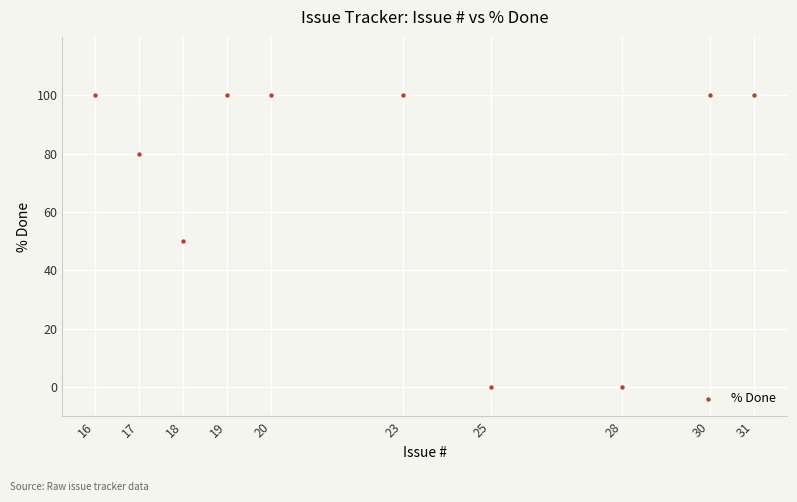

What is the range of Y values (max minus min)?

100